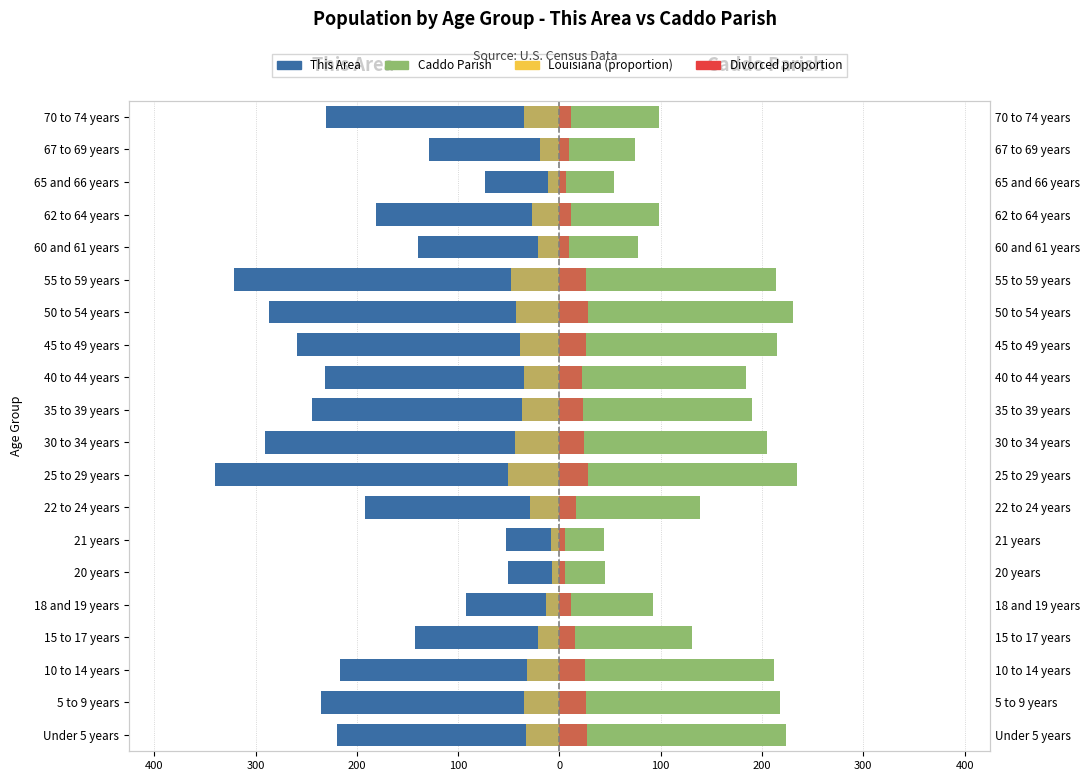

What is the average value of the Louisiana (proportion) series?

-29.5